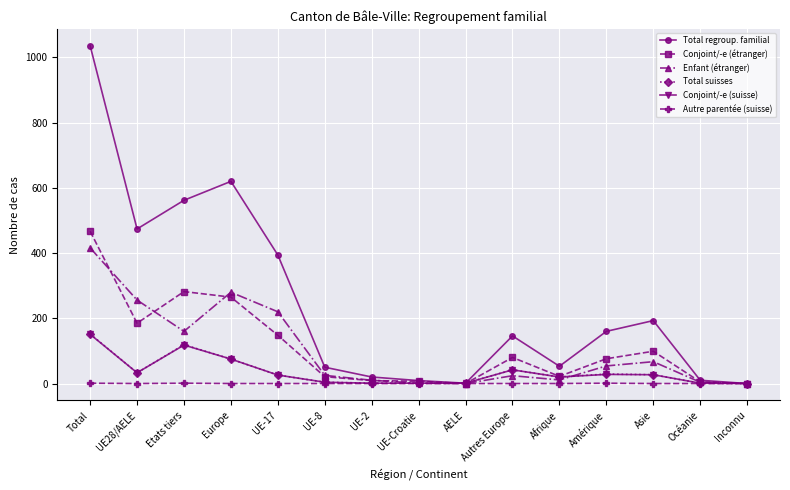

Is it true that Conjoint/-e (suisse) equals 27 at Asie?

True